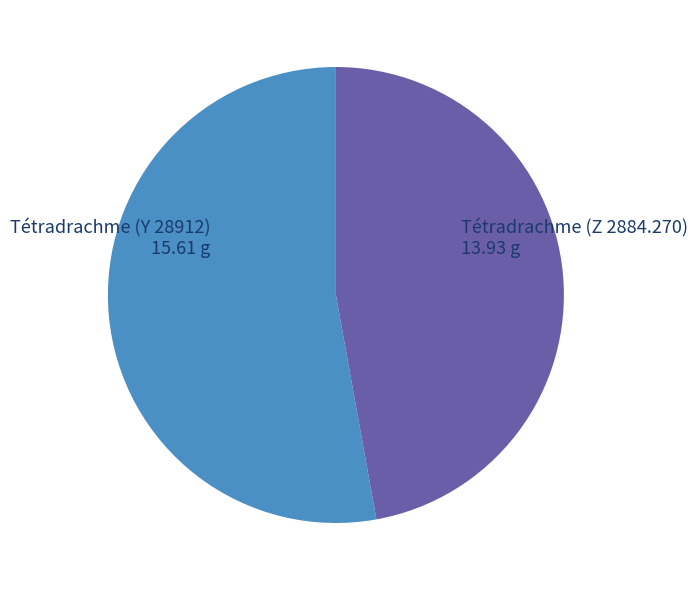

Does any single category account for the majority?

Yes